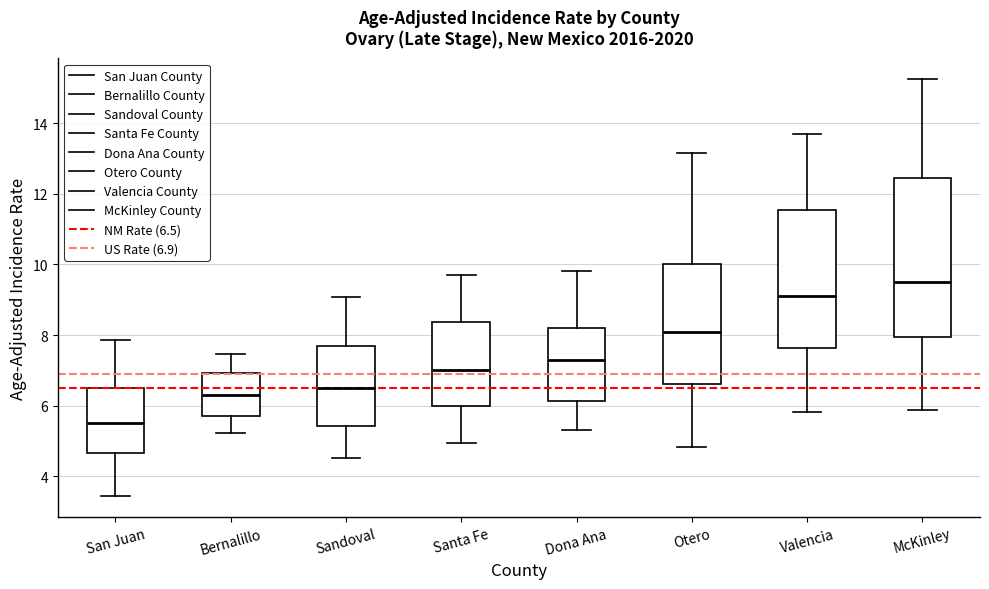

Where does the median line of the box for Sandoval sit on the y-axis? The values are not printed on the chart, so give them approximately, as read against the axis.

6.6